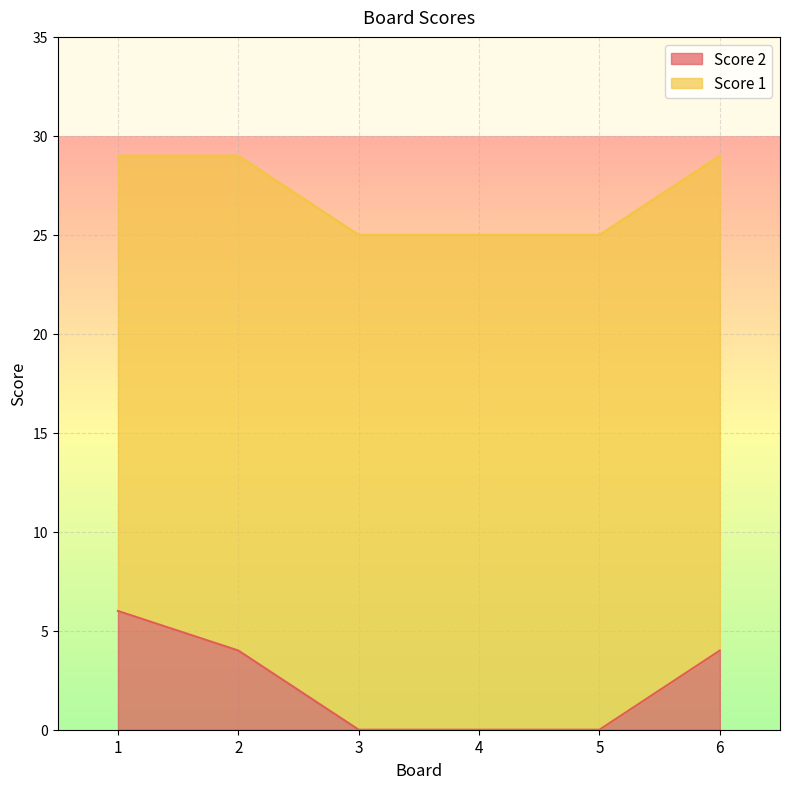

Between 4 and 5, which is larger?

4